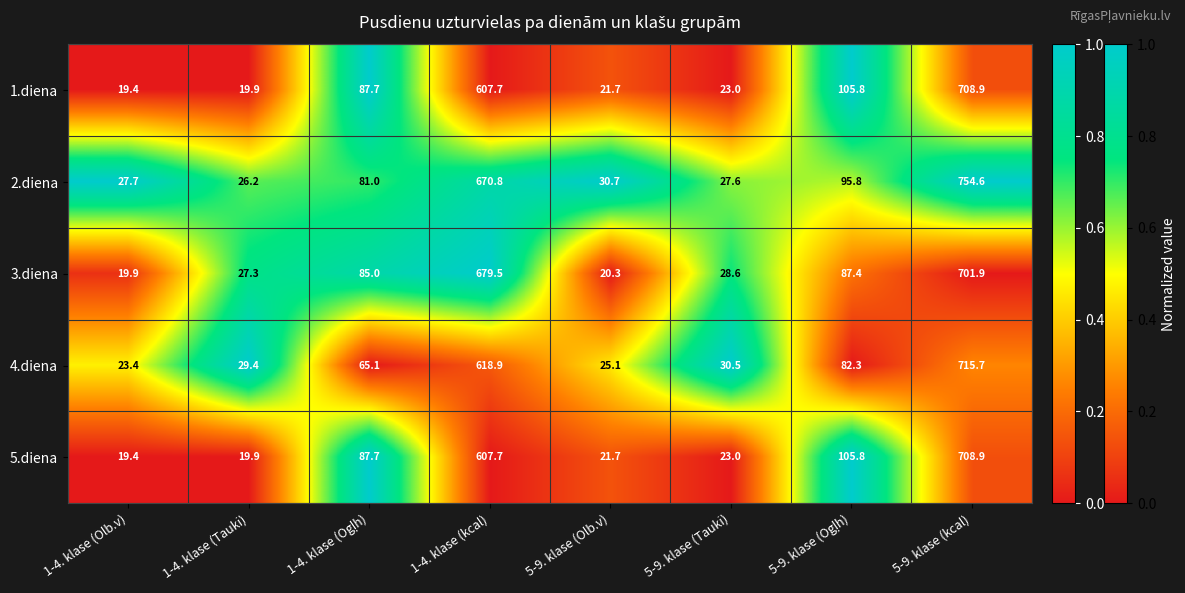

True or false: 1.diena has a value of 6.3 at 1-4. klase (Tauki).

False